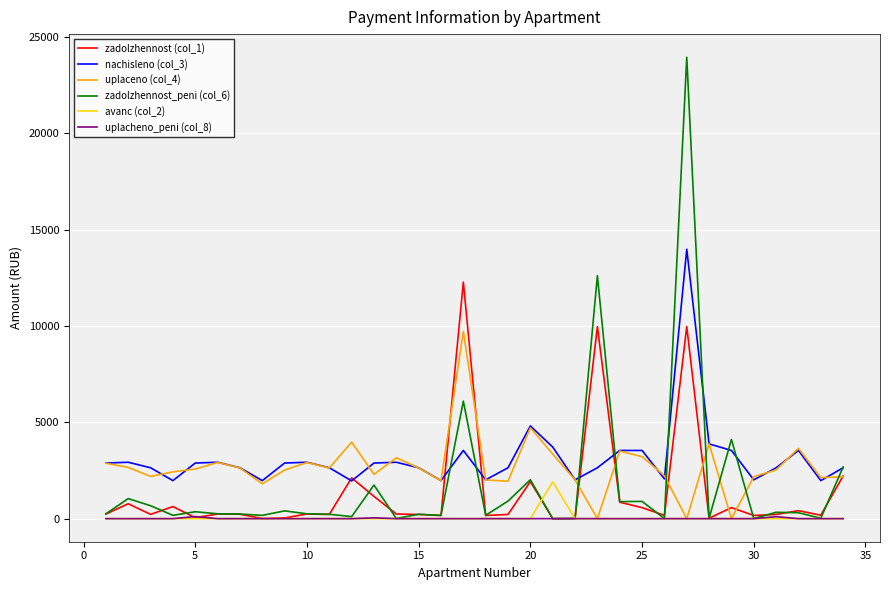

True or false: avanс (col_2) and nachisleno (col_3) intersect in this chart.

False